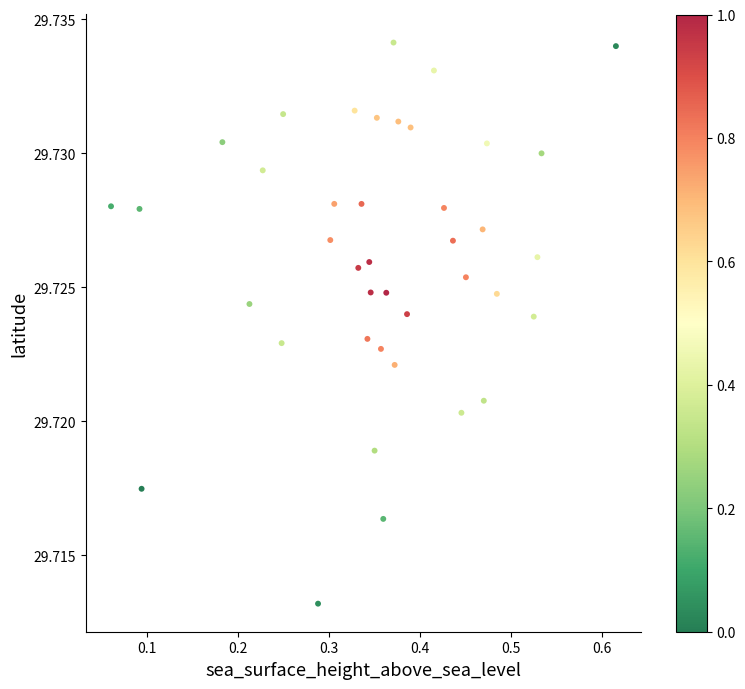

What is the range of X values (max minus min)?

0.6